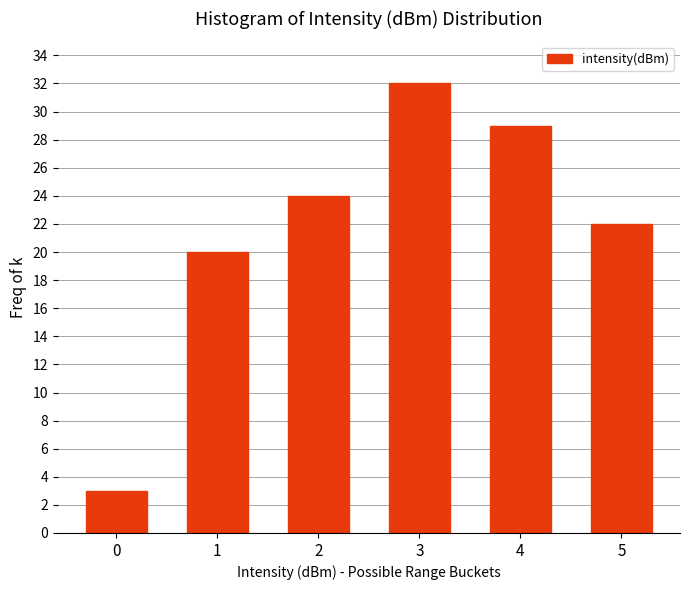

Reading left to right, transcribe all the data shown in this chart.

0=3	1=20	2=24	3=32	4=29	5=22